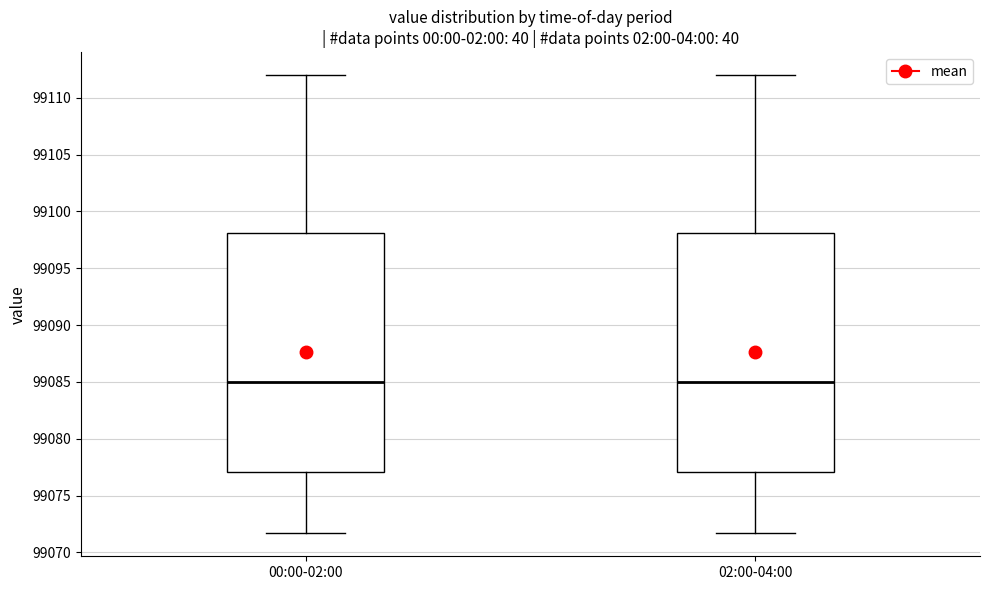

Reading left to right, read every box against the y-axis: the position of its median line, the range the box covers, and the ends of its whiskers. The values are not printed on the chart, so give them approximately, as read against the axis.

00:00-02:00: median 99085.0, box 99077.0 to 99098.0, whiskers 99071.5 to 99112.0
02:00-04:00: median 99085.0, box 99077.0 to 99098.0, whiskers 99071.5 to 99112.0